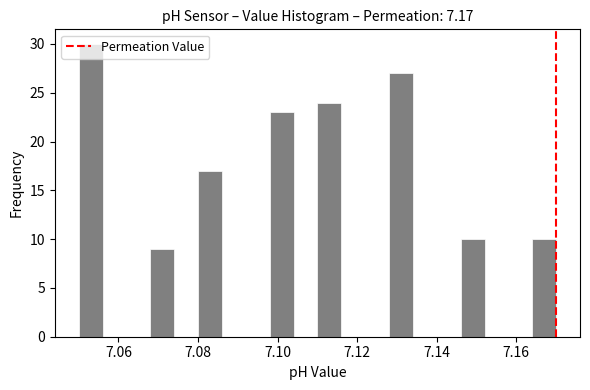

Around what value on the x-axis is the tallest bar? Give the approximate position of its centre, as read against the axis.

7.054